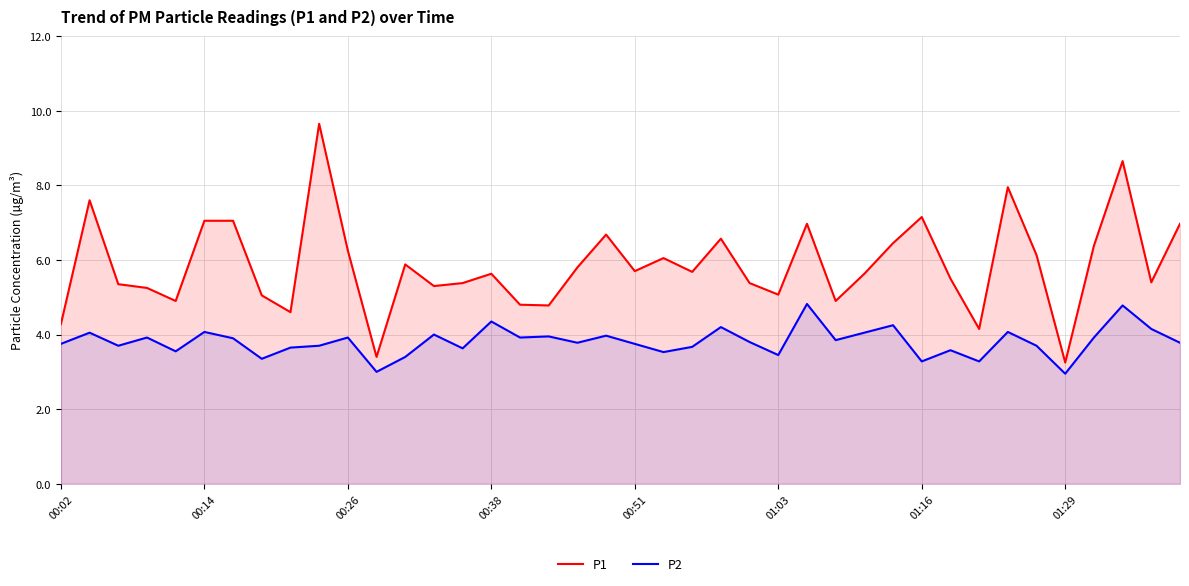

How many values in the P2 series exceed 3?

38